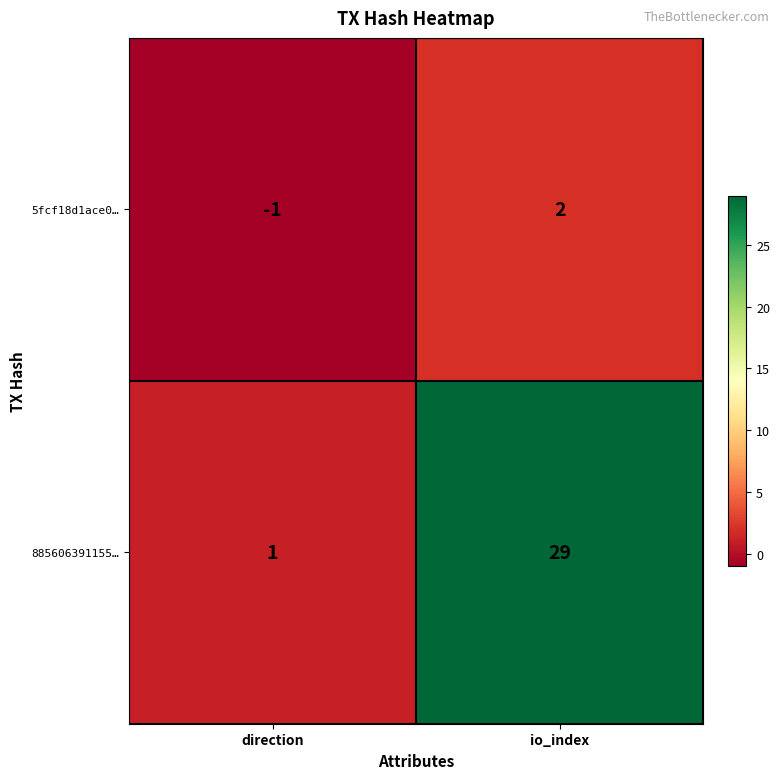

Rank the series at io_index from highest to lowest value.

885606391155…, 5fcf18d1ace0…